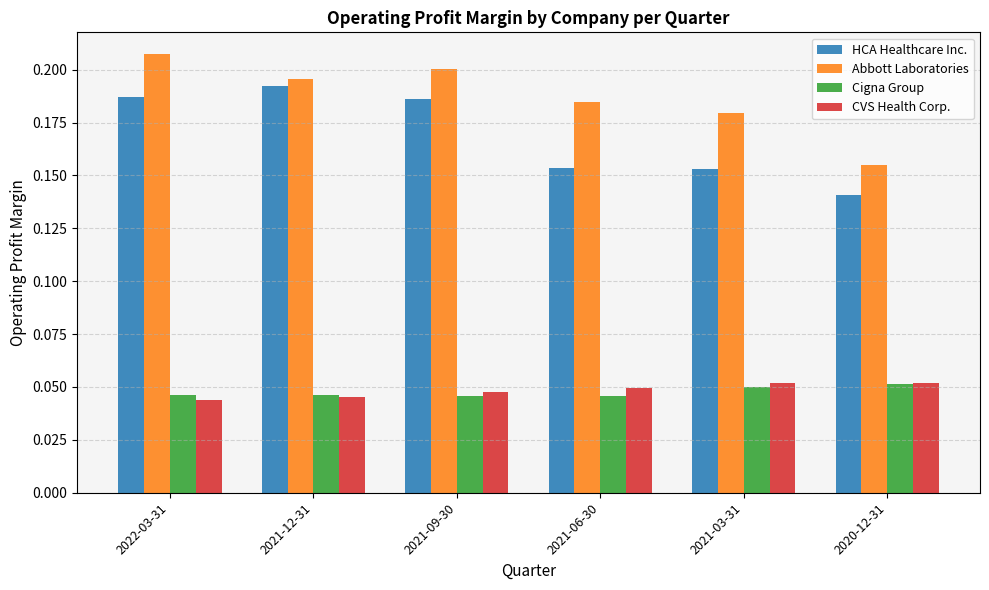

What is the total value across all series at 2021-03-31?

0.4